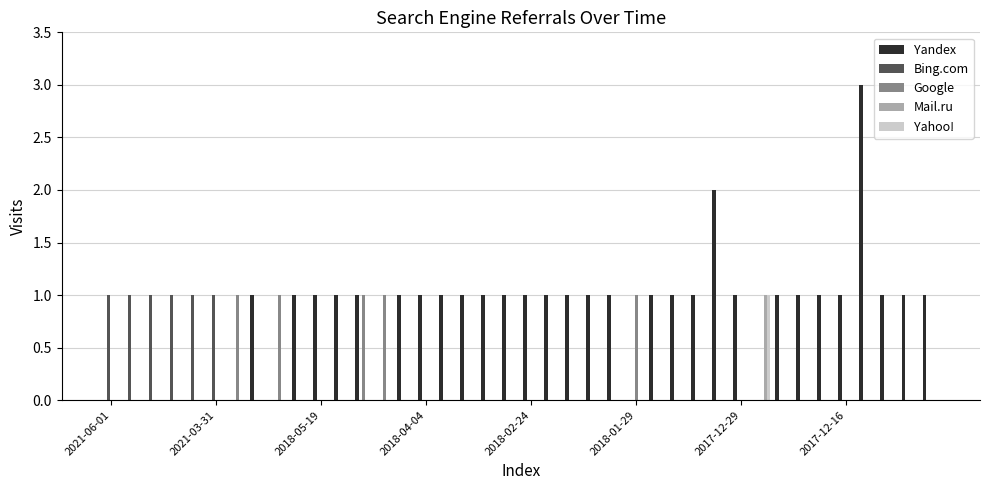

Are the bars grouped side by side (vs. stacked)?

Yes